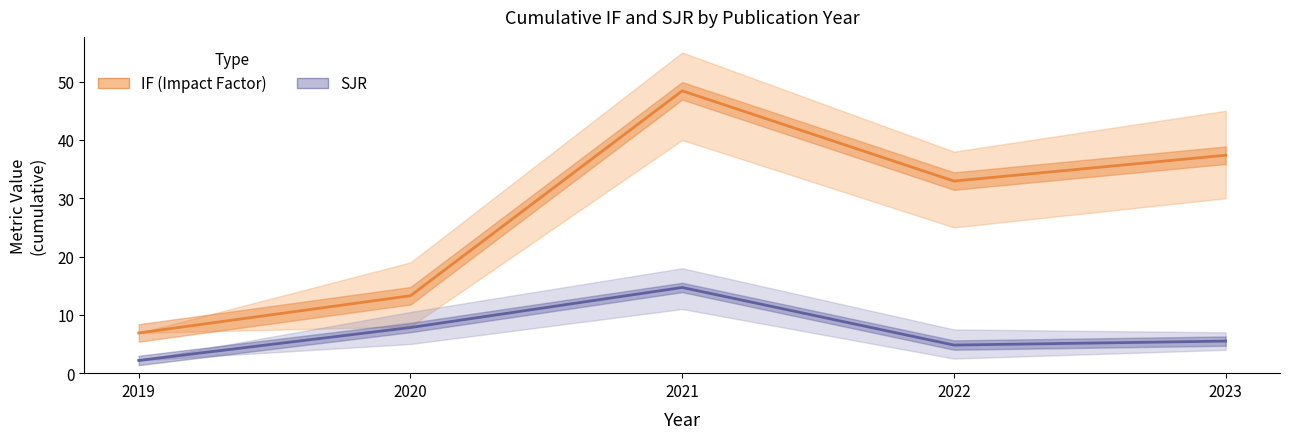

What is the value of the SJR point at the 5th from the left?

5.5